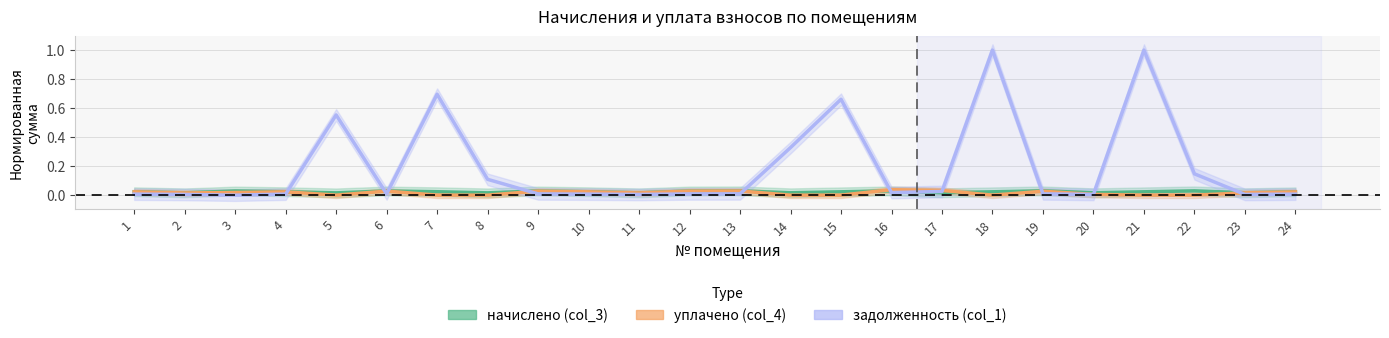

What is the greatest value displayed?

1.0